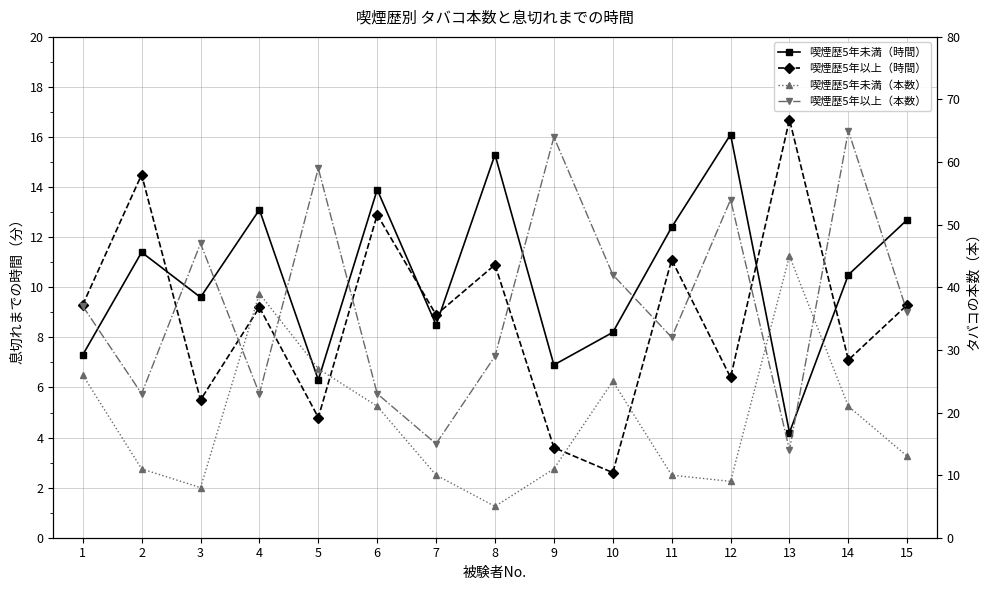

What is the spread (max minus min) of values at 1?

29.7